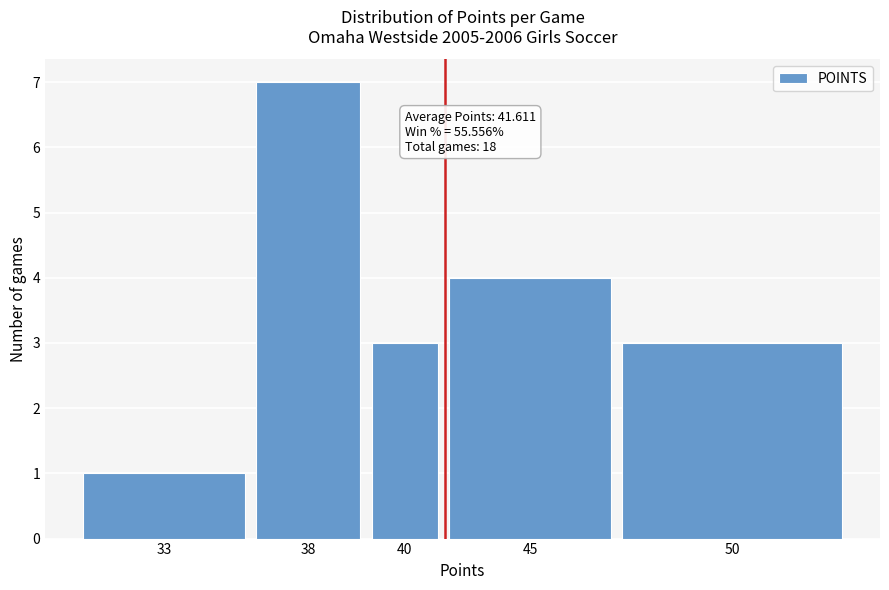

Reading right to left, list all the values displayed in this chart.

50=3	45=4	40=3	38=7	33=1